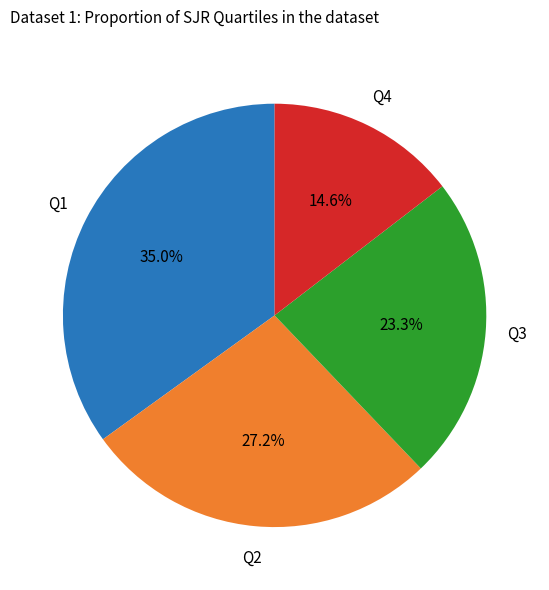

Does any single category account for the majority?

No